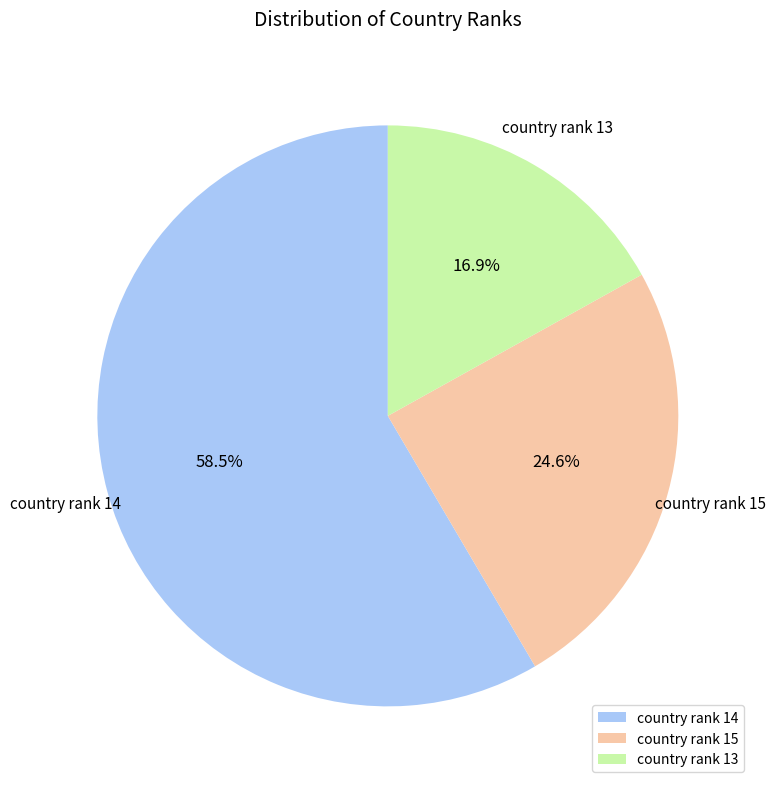

Count the number of slices in the pie.

3